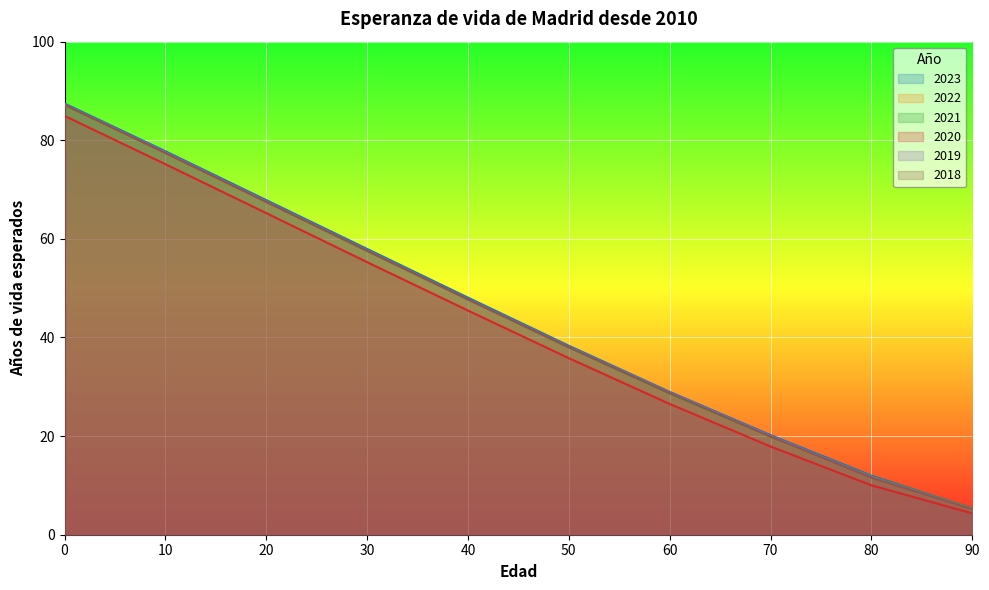

How many data points in 2023 are above 48?

5